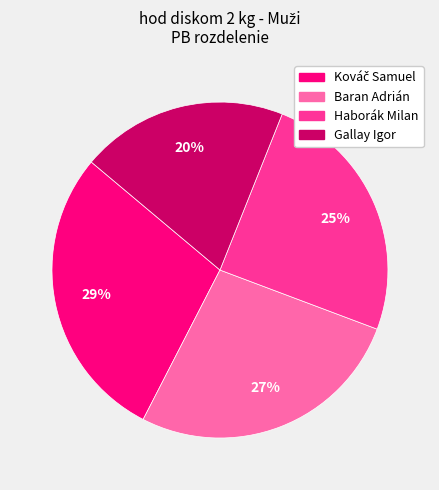

To the nearest percent, what is the average slice percentage?

25%